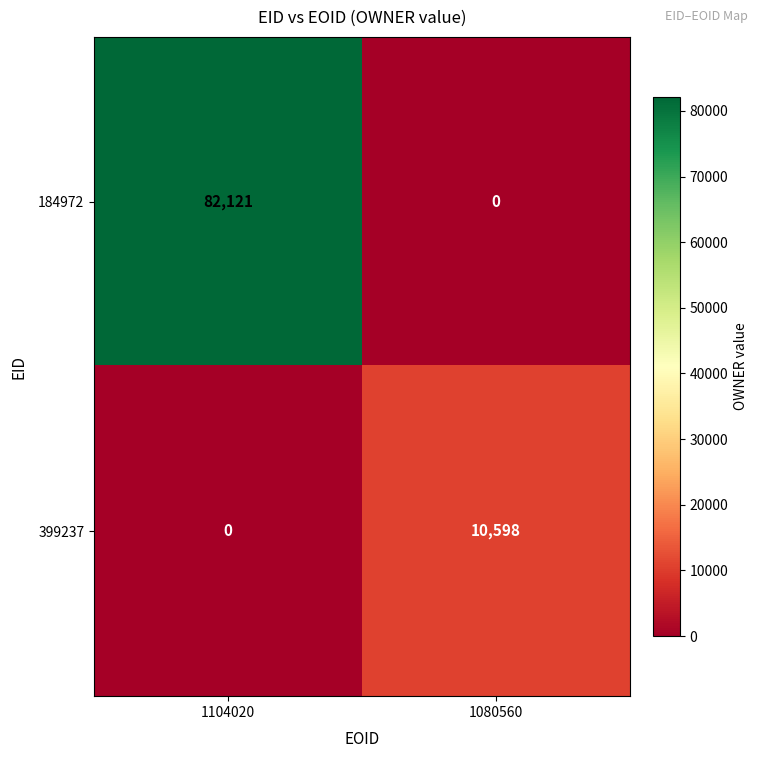

What is the maximum value shown in the chart?

82121